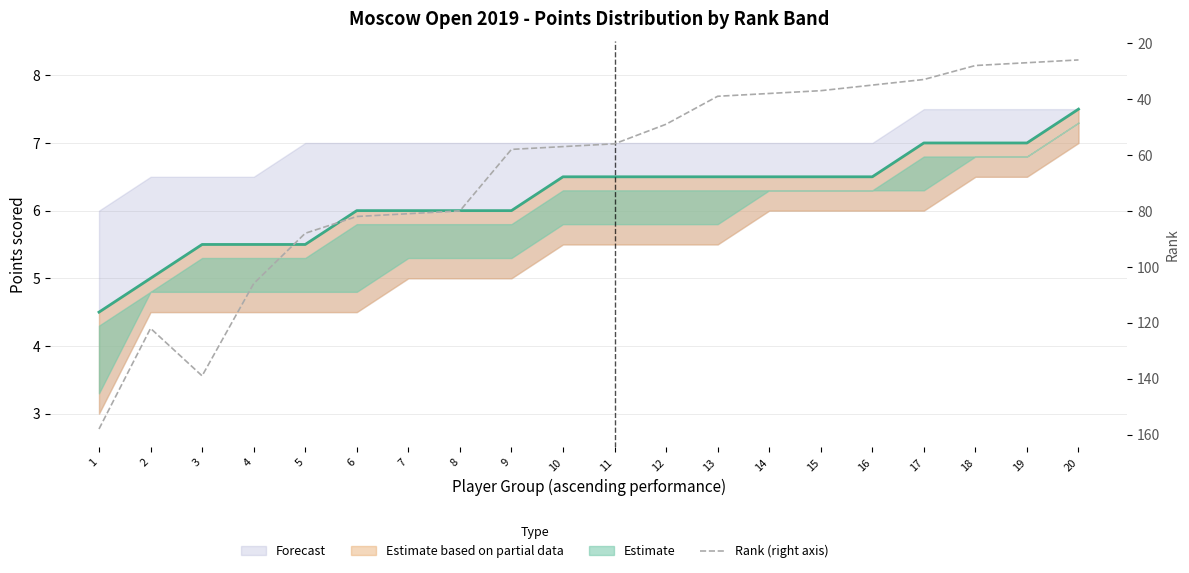

Is it true that the value at 5 is 132?

False